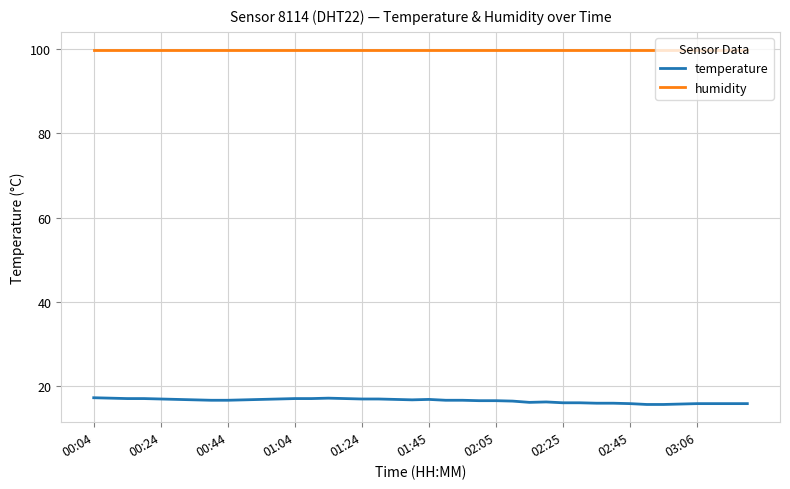

What is the minimum value shown in the chart?

15.6